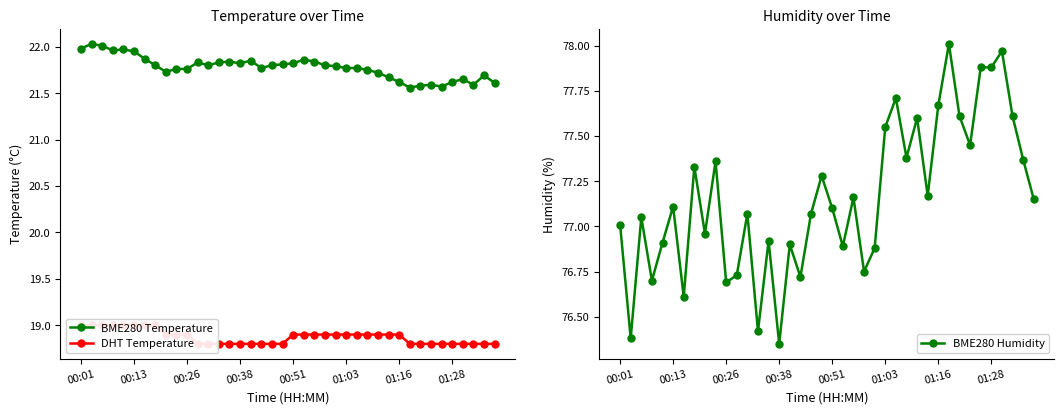

The DHT Temperature series shows 33.3 at 39. True or false?

False